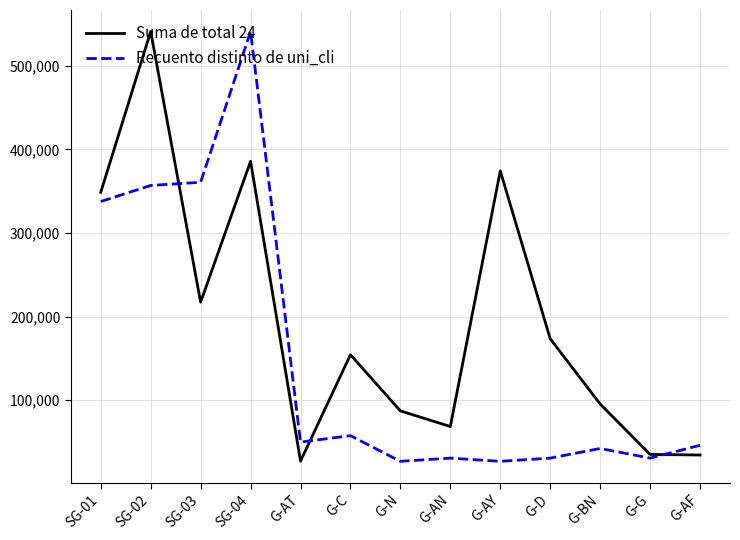

Which category has the highest value in the Recuento distinto de uni_cli series?

SG-04